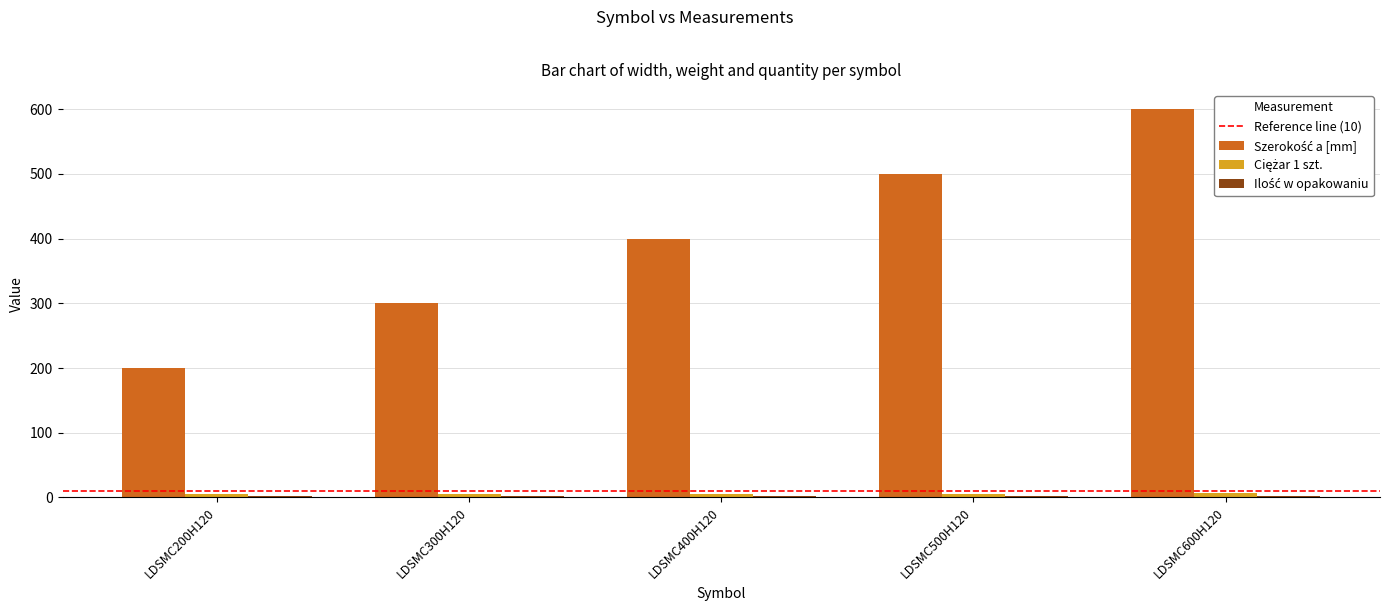

At which category is the sum across all series the highest?

LDSMC600H120